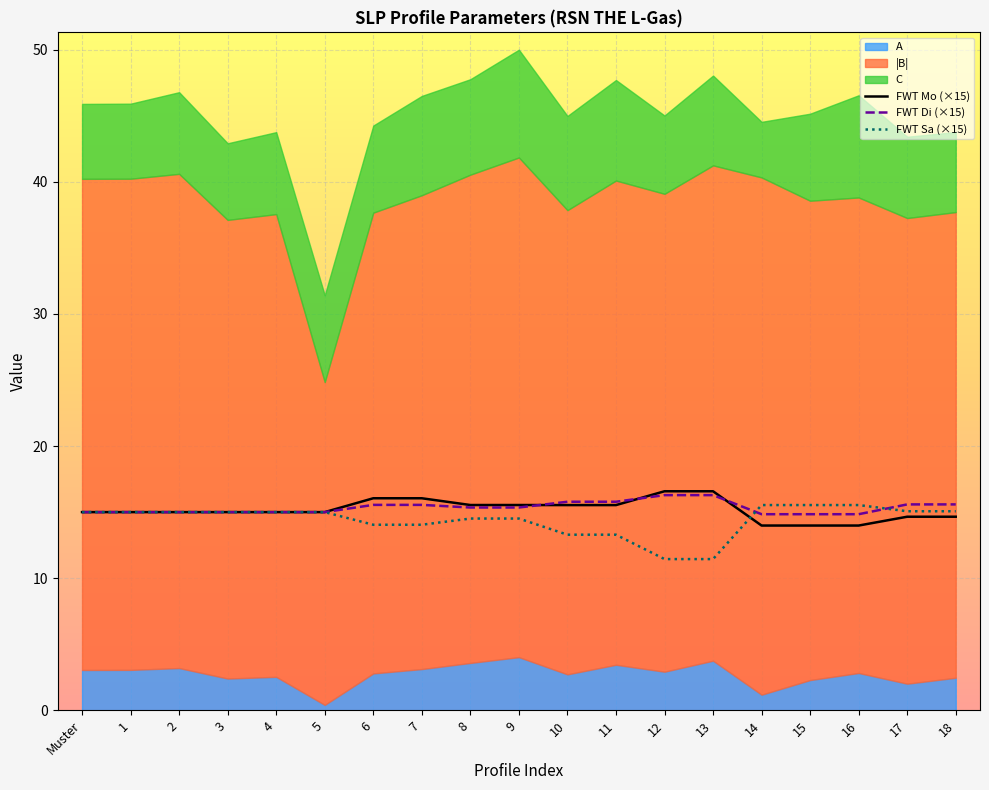

How many lines are shown in the chart?

3